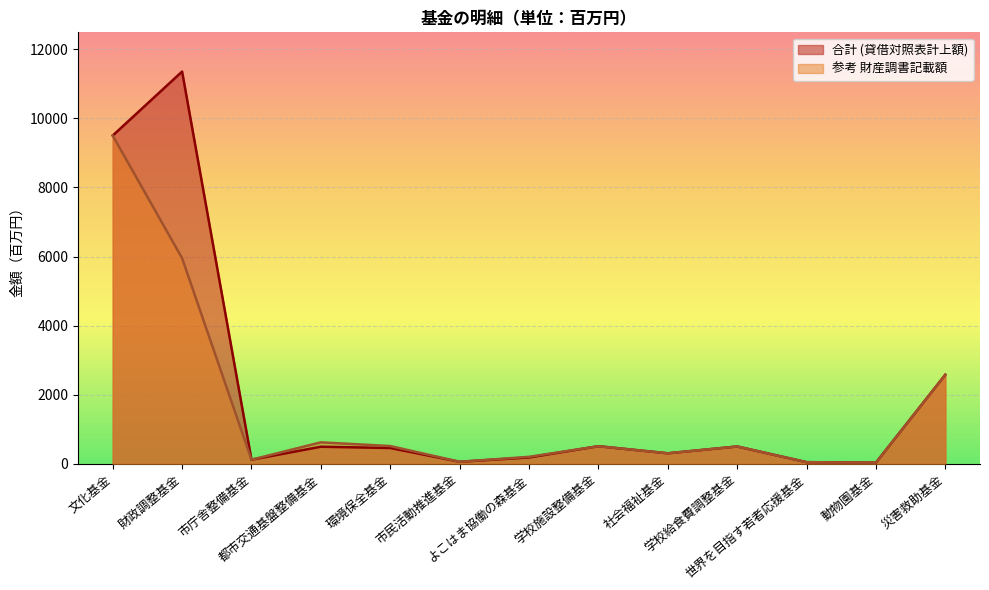

How many interior local valleys does the 合計 (貸借対照表計上額) series have?

4